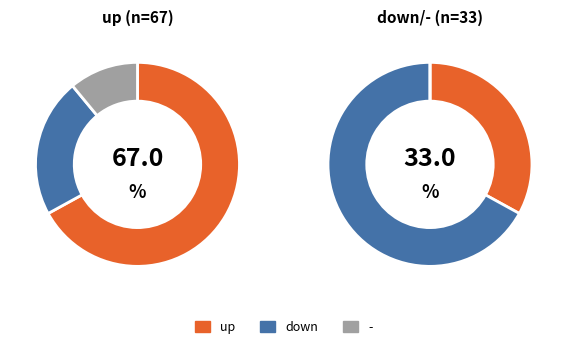

Which category has the smallest portion of the pie?

-